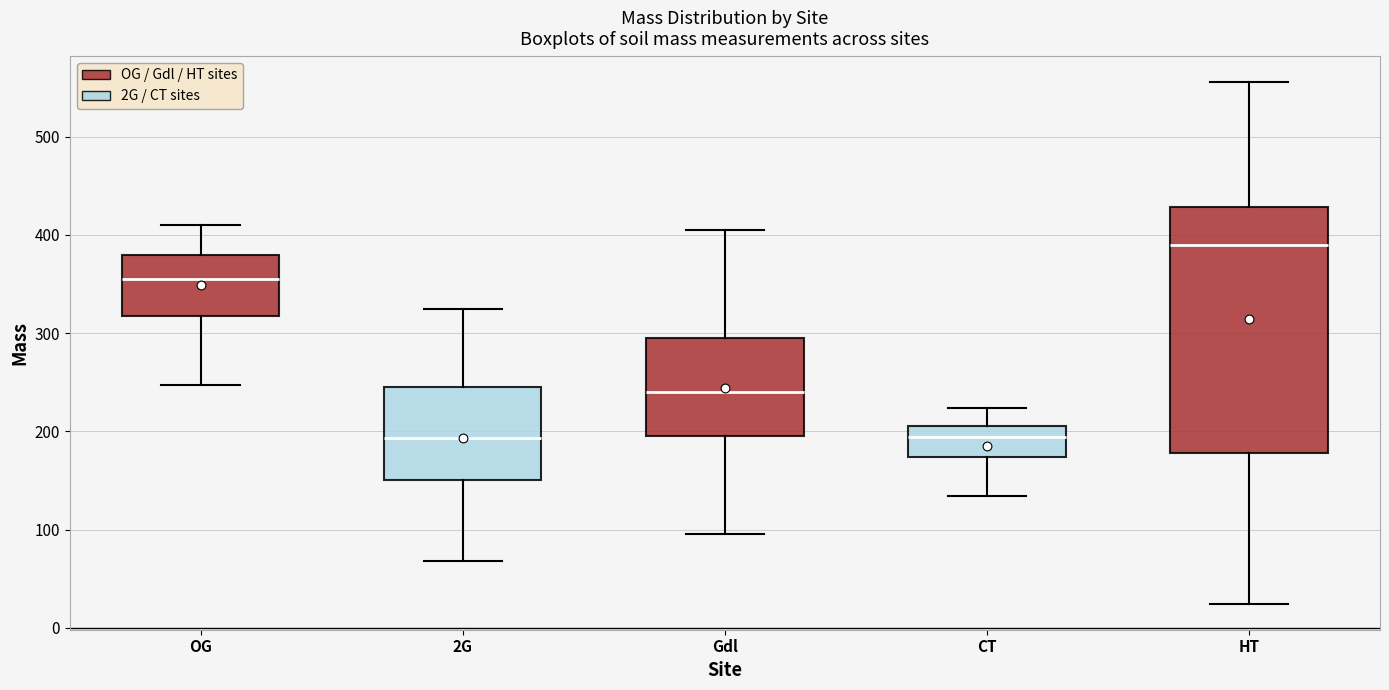

Comparing the boxes themselves (not the whiskers), which one is the tallest?

HT